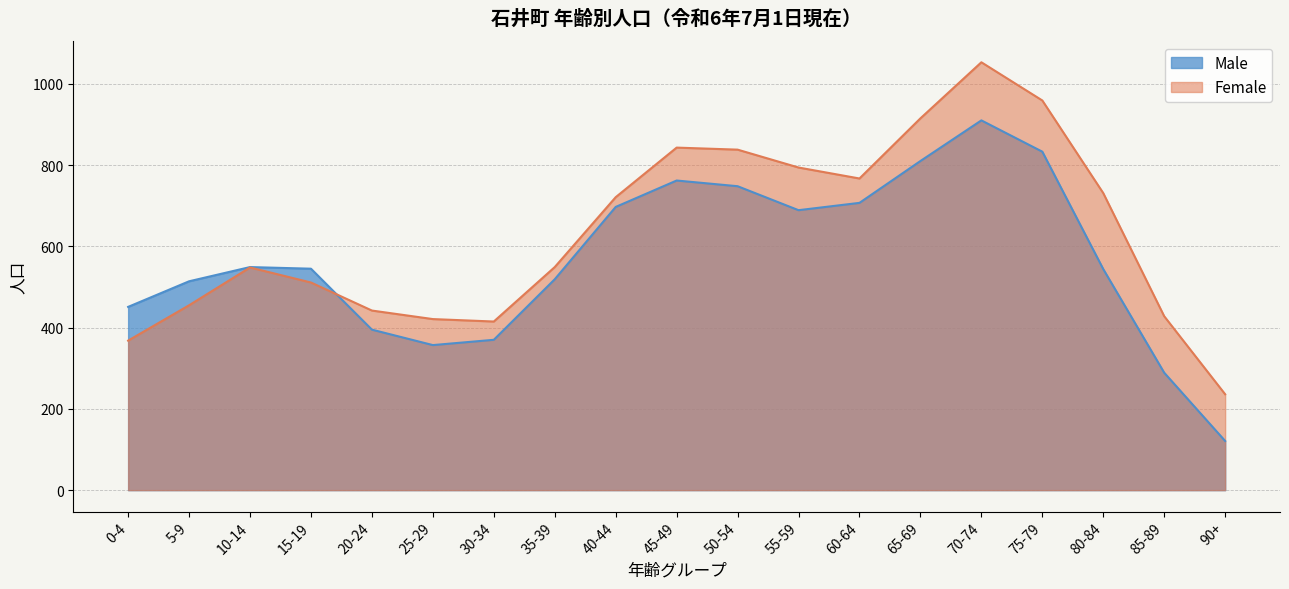

Reading left to right, what are all the values shown in this chart?

Male: 0-4=451	5-9=514	10-14=549	15-19=545	20-24=395	25-29=357	30-34=370	35-39=519	40-44=697	45-49=762	50-54=748	55-59=689	60-64=707	65-69=810	70-74=910	75-79=833	80-84=544	85-89=289	90+=121
Female: 0-4=368	5-9=455	10-14=548	15-19=511	20-24=442	25-29=421	30-34=415	35-39=549	40-44=721	45-49=843	50-54=838	55-59=794	60-64=767	65-69=915	70-74=1053	75-79=959	80-84=731	85-89=428	90+=236